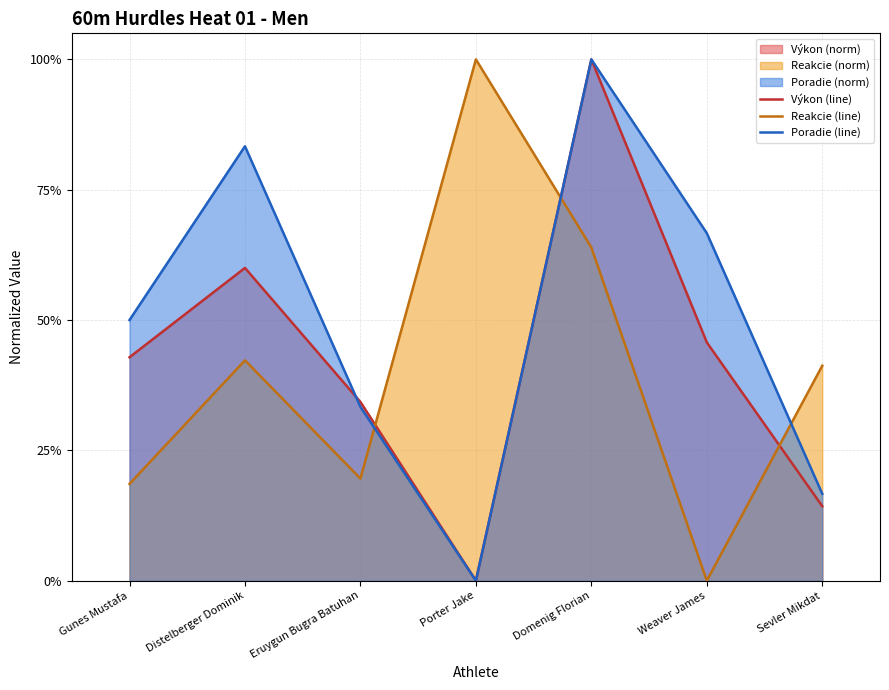

The Reakcie (line) series shows -0.7 at Weaver James. True or false?

False